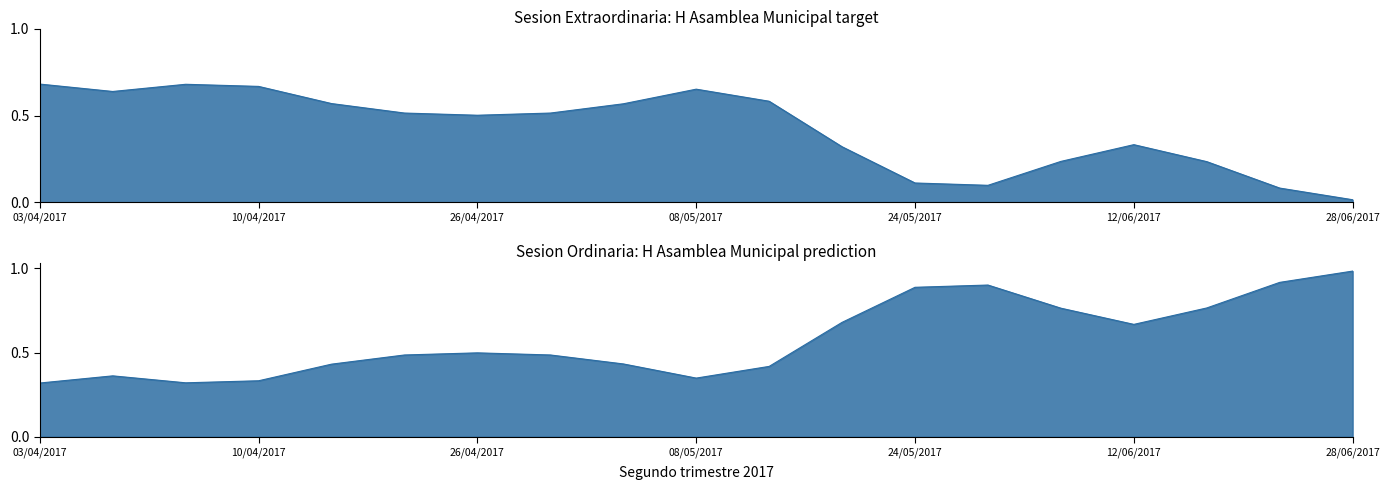

Which series has the widest spread of values?

Sesion Extraordinaria